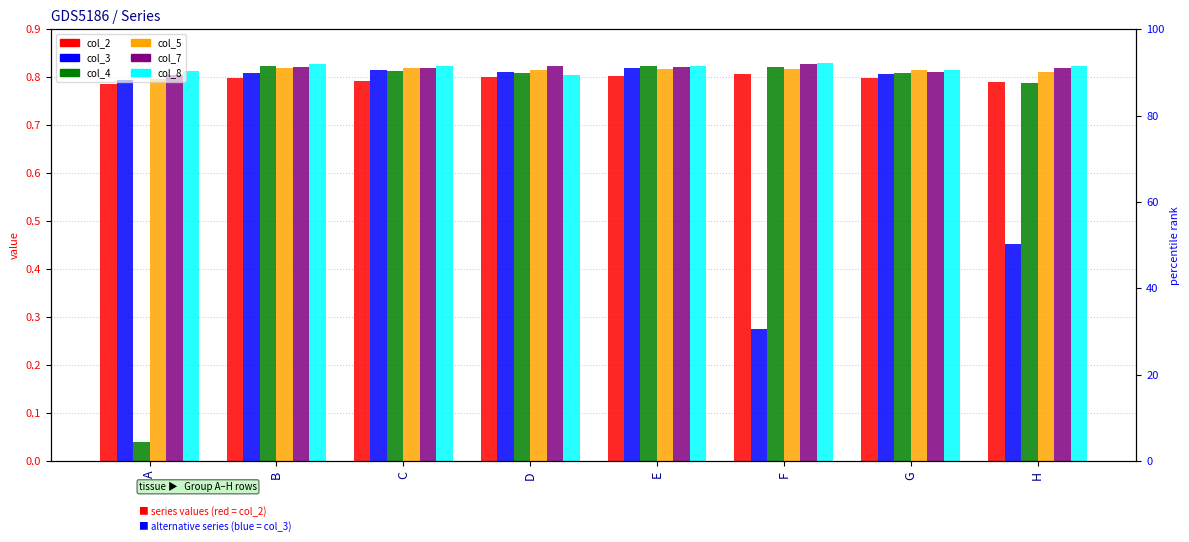

At how many categories does at least one series exceed 0?

8